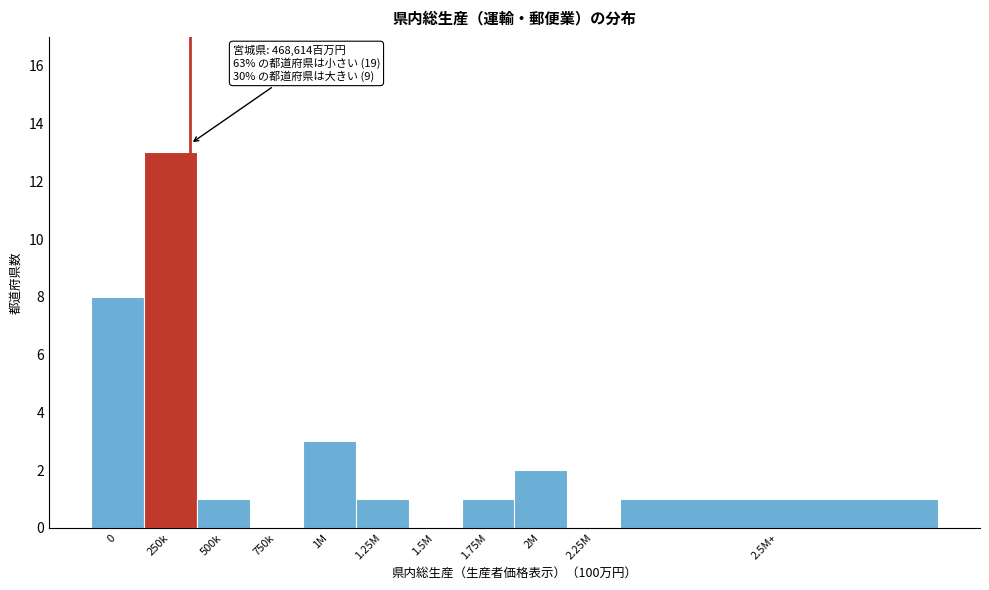

Reading right to left, what are all the values shown in this chart?

2.5M+=1	2.25M=0	2M=2	1.75M=1	1.5M=0	1.25M=1	1M=3	750k=0	500k=1	250k=13	0=8